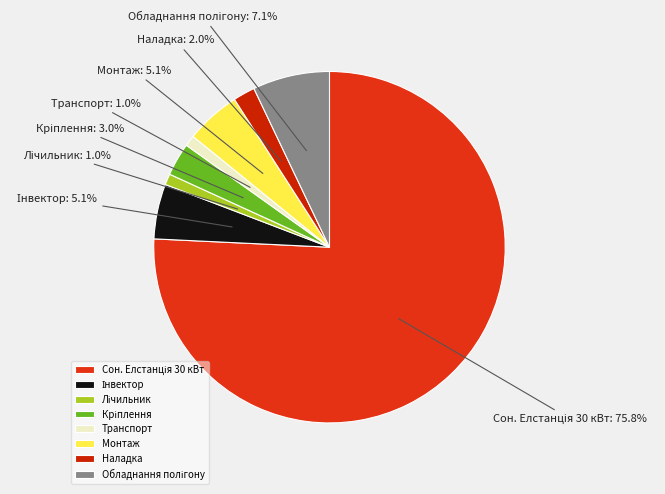

How many slices are in this pie chart?

8